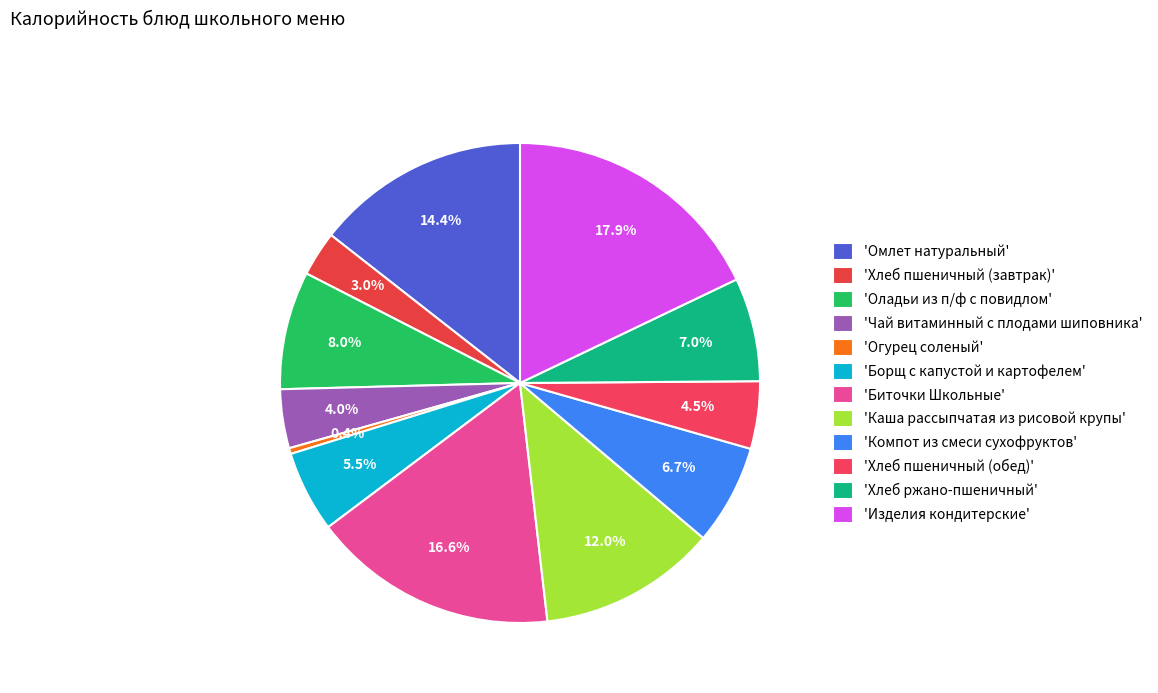

How many segments does this pie chart have?

12